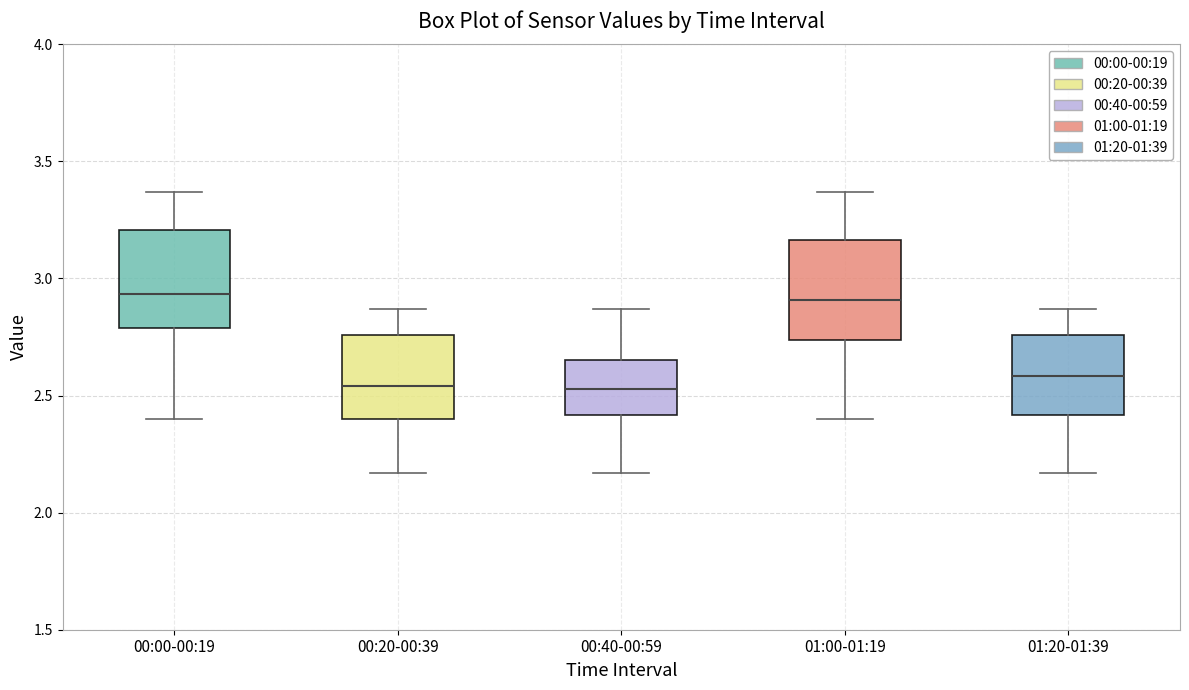

Reading left to right, transcribe this box plot: for each box, give where its median line is, the range the box spans, and where its two whiskers end, as read against the y-axis. The values are not printed on the chart, so give them approximately, as read against the axis.

00:00-00:19: median 2.95, box 2.80 to 3.20, whiskers 2.40 to 3.35
00:20-00:39: median 2.55, box 2.40 to 2.75, whiskers 2.15 to 2.85
00:40-00:59: median 2.55, box 2.40 to 2.65, whiskers 2.15 to 2.85
01:00-01:19: median 2.90, box 2.75 to 3.15, whiskers 2.40 to 3.35
01:20-01:39: median 2.60, box 2.40 to 2.75, whiskers 2.15 to 2.85